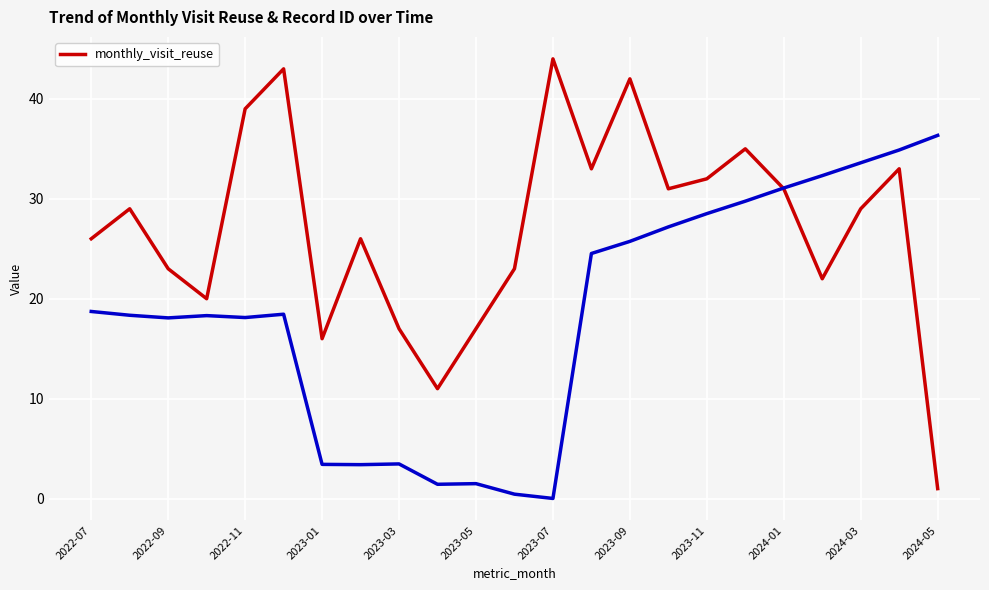

Count the number of categories in the chart.

23